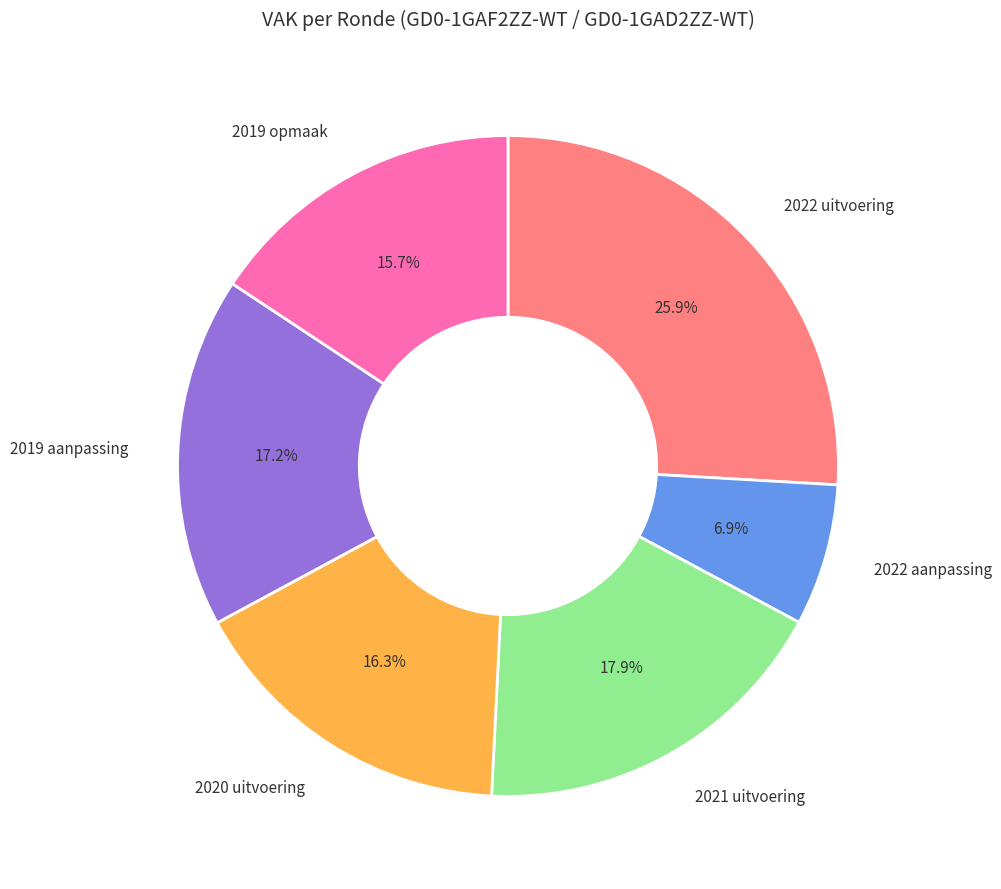

Is there a majority slice in this chart?

No